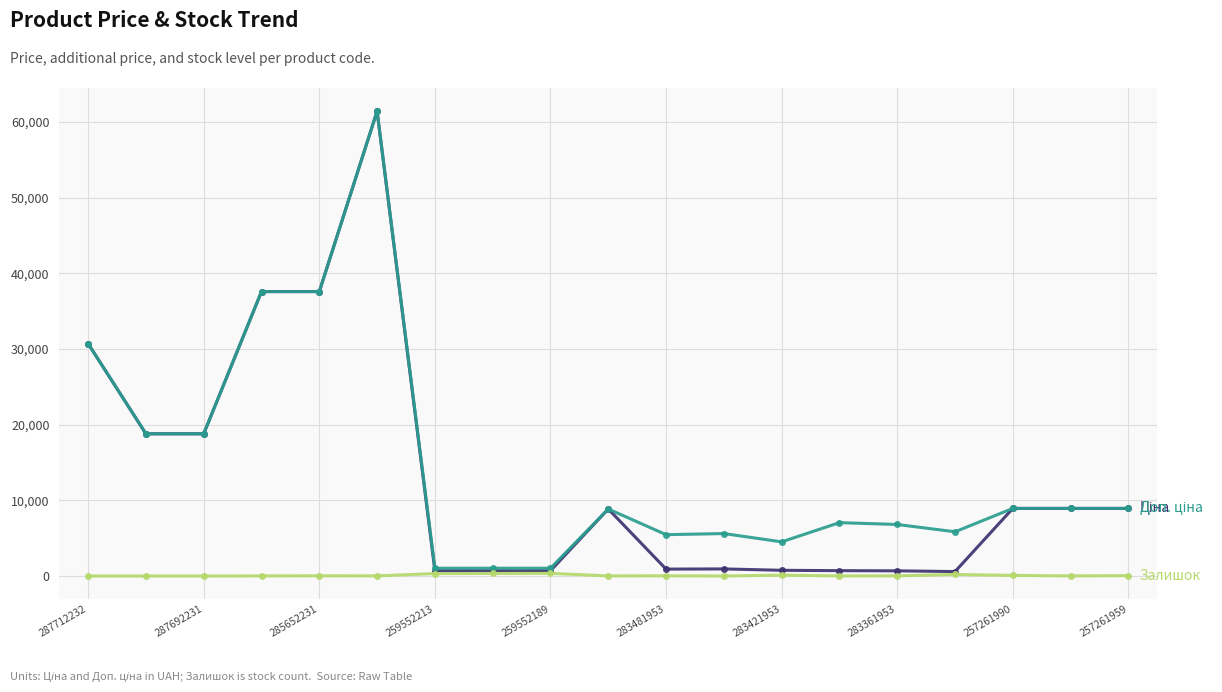

What is the greatest value displayed?

61434.3